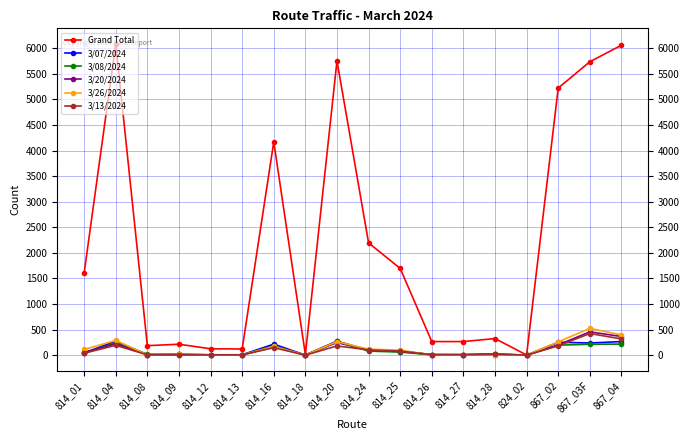

True or false: Grand Total has more than 0 interior local peaks.

True